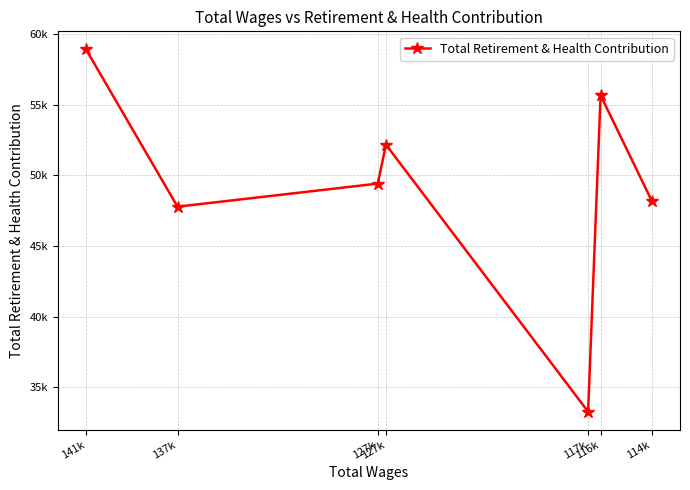

What is the label of the 1st point from the left?

141k